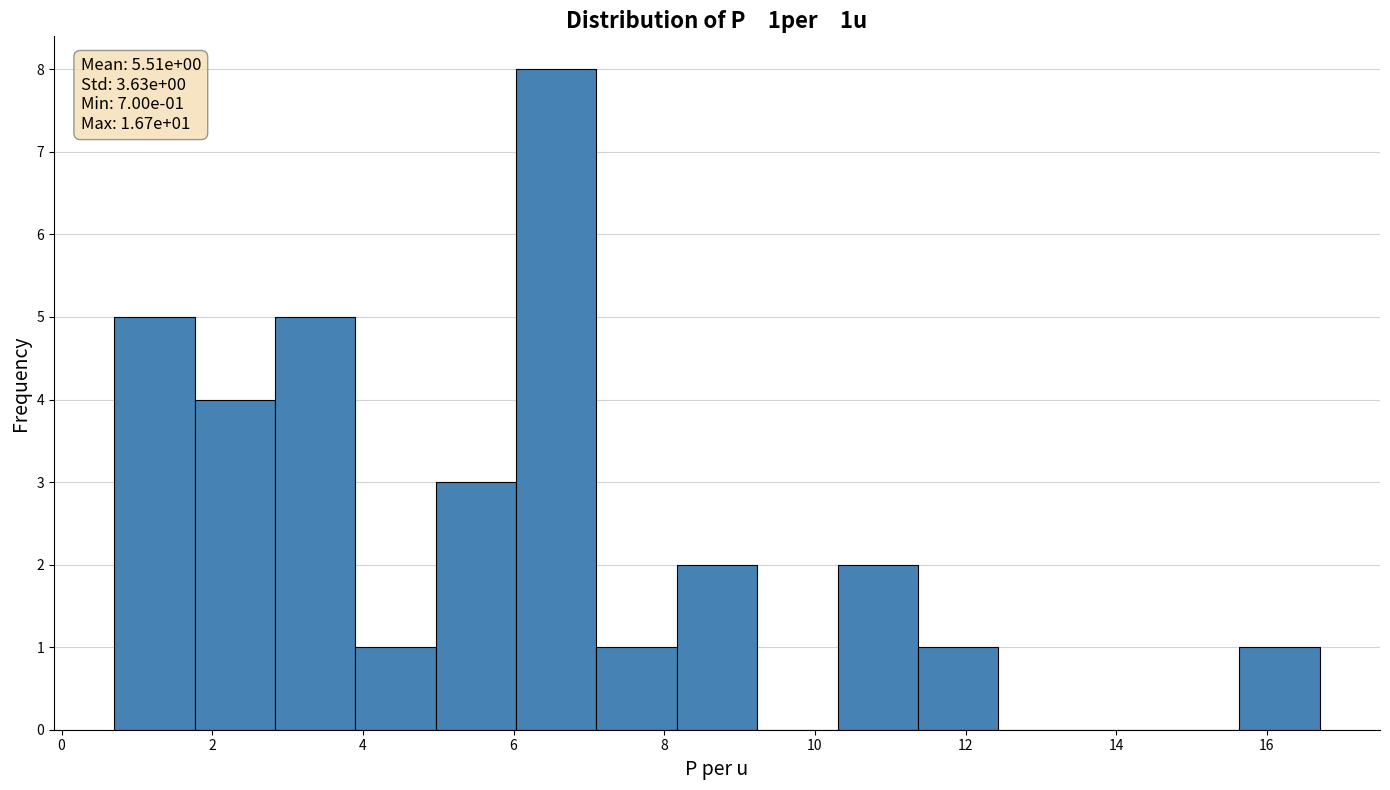

Over which range of the x-axis is the bar tallest?

6.0 to 7.2